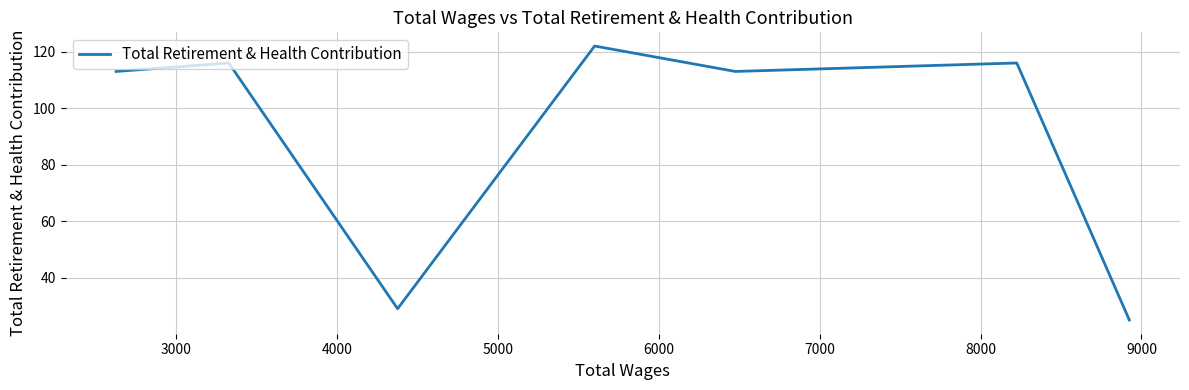

True or false: the data has more than 1 interior local peaks.

True